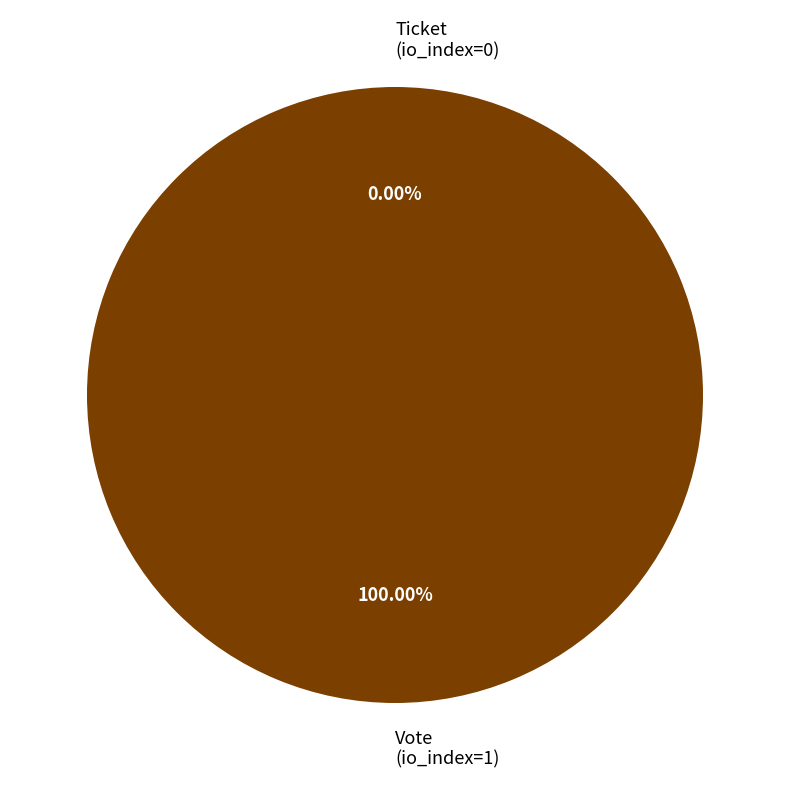

Which category has the biggest portion of the pie?

Vote (io_index=1)